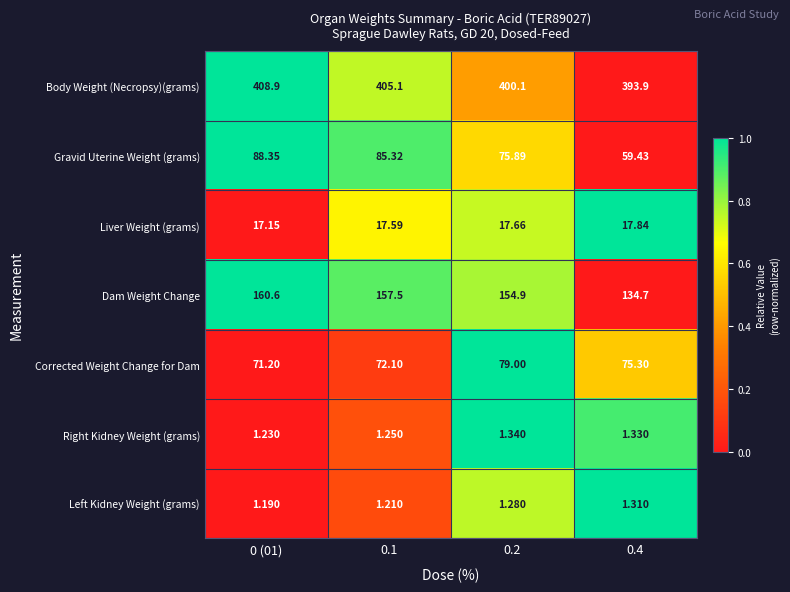

What is the difference between the highest and lowest values at 0.1?

403.9